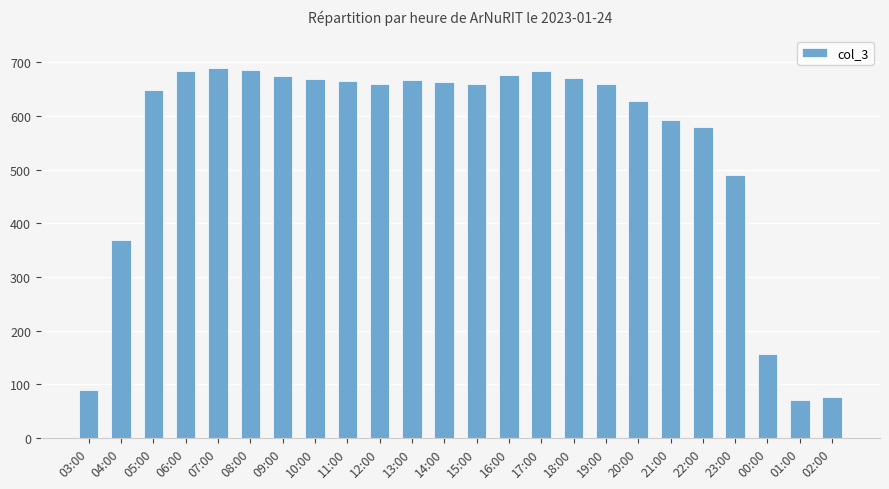

What is the label of the 23rd bar from the right?

04:00